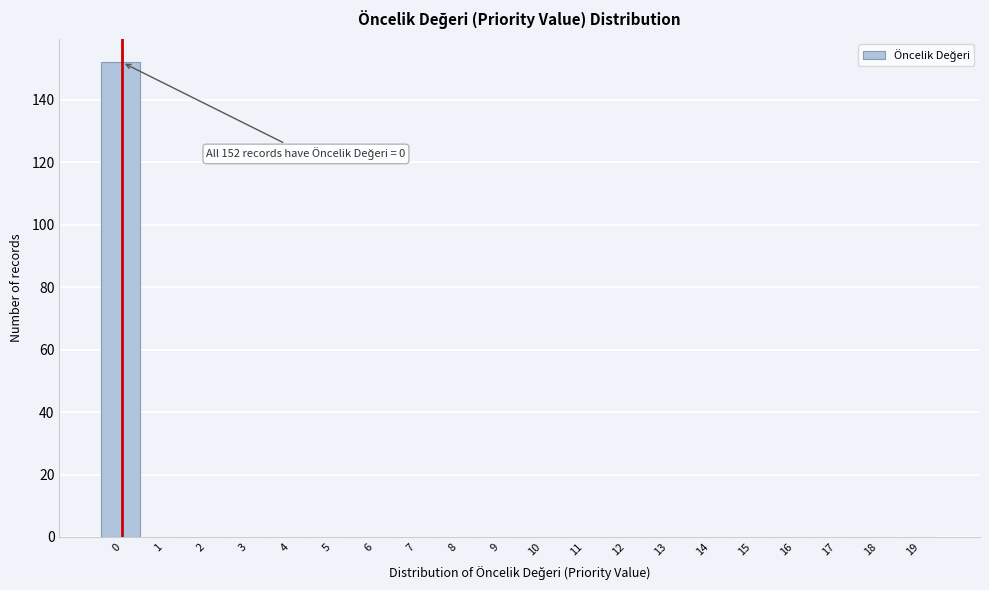

Reading left to right, what are all the values shown in this chart?

0=152	1=0	2=0	3=0	4=0	5=0	6=0	7=0	8=0	9=0	10=0	11=0	12=0	13=0	14=0	15=0	16=0	17=0	18=0	19=0